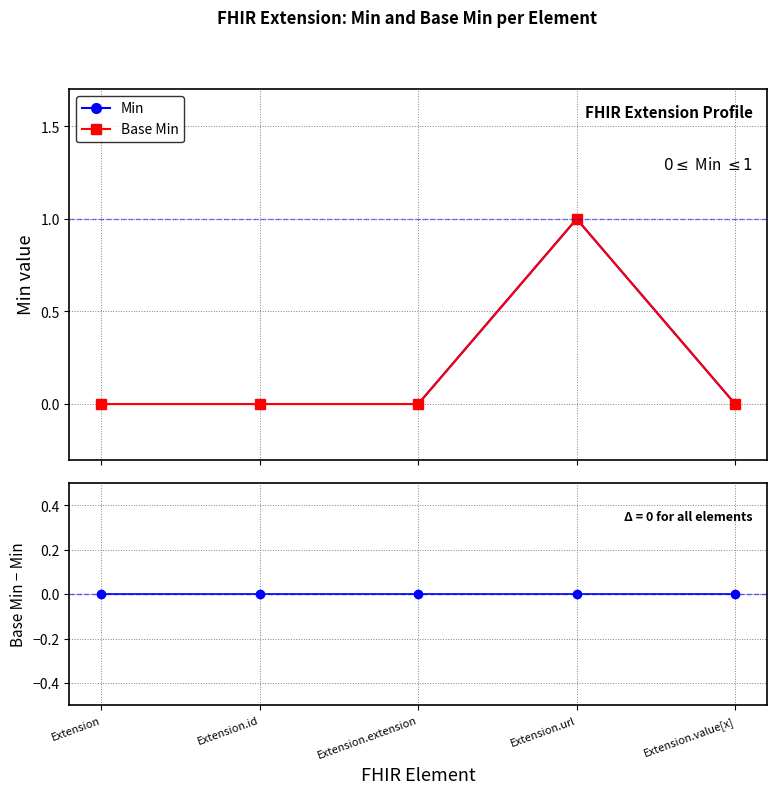

What is the label of the 3rd point from the left?

Extension.extension